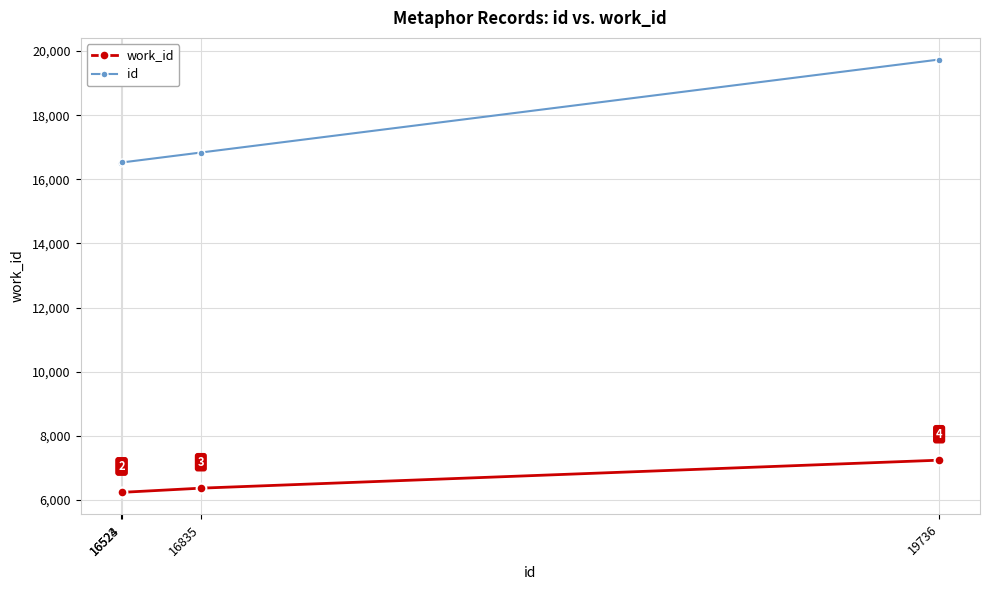

The work_id series shows 6365 at 16835. True or false?

True